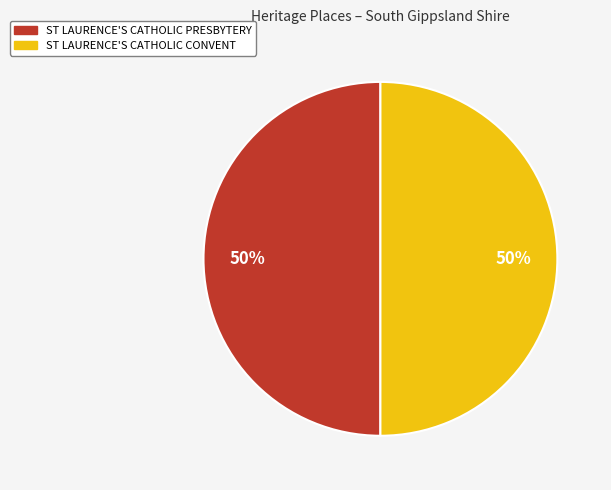

Approximately how many times larger is the value at ST LAURENCE'S CATHOLIC CONVENT compared to ST LAURENCE'S CATHOLIC PRESBYTERY?

1.0